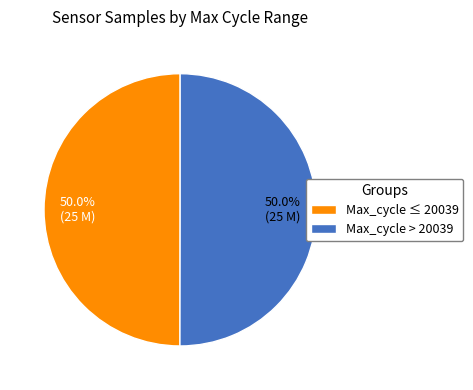

How many slices are in this pie chart?

2